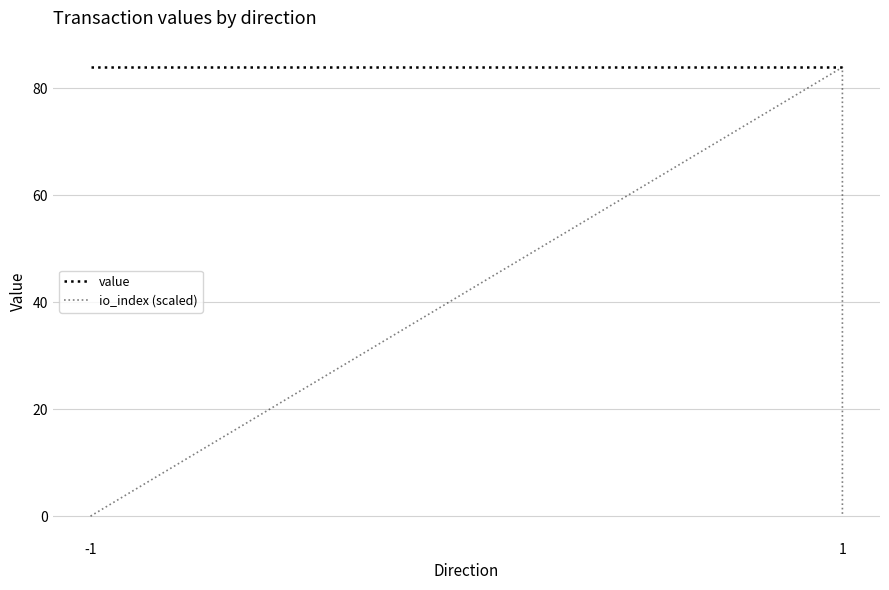

How many positive values does the io_index (scaled) series have?

1